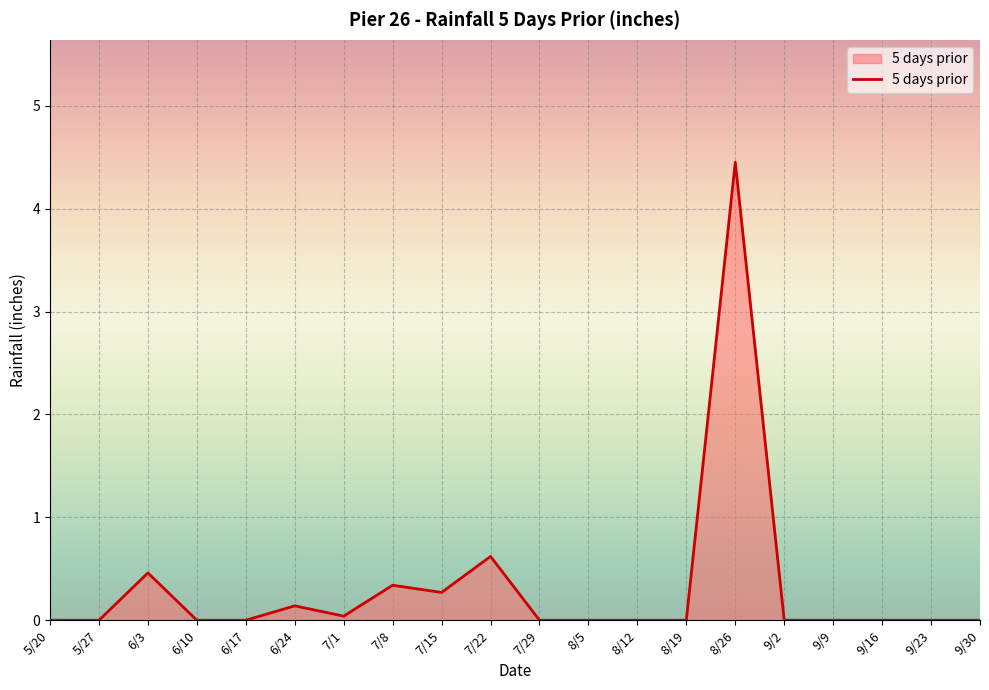

True or false: the data shows 0.0 at 9/16.

True